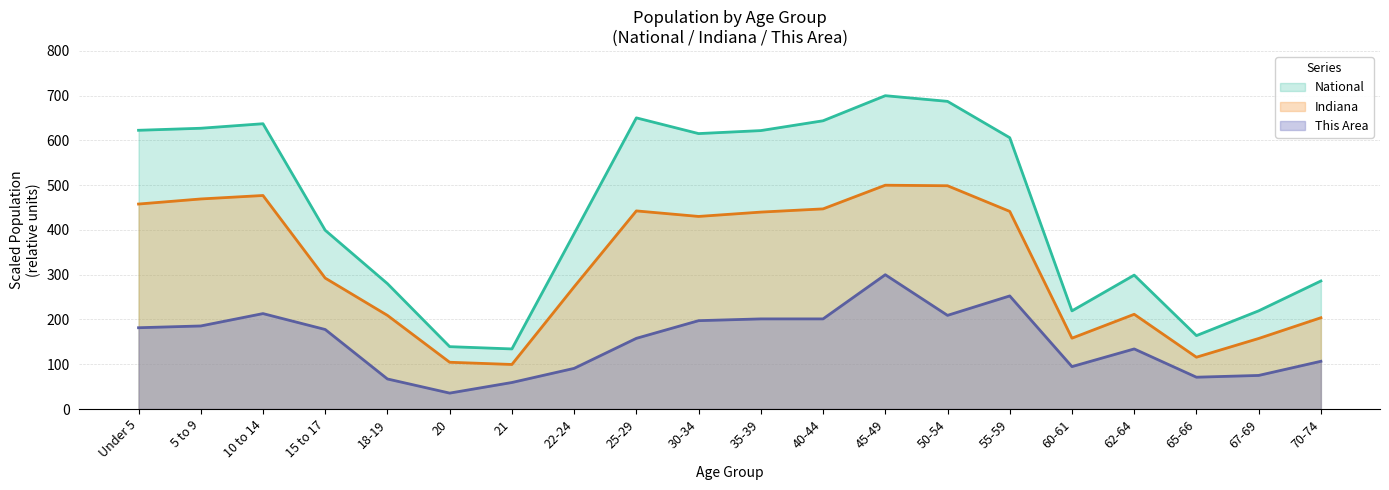

Which series has the largest total across all categories?

National